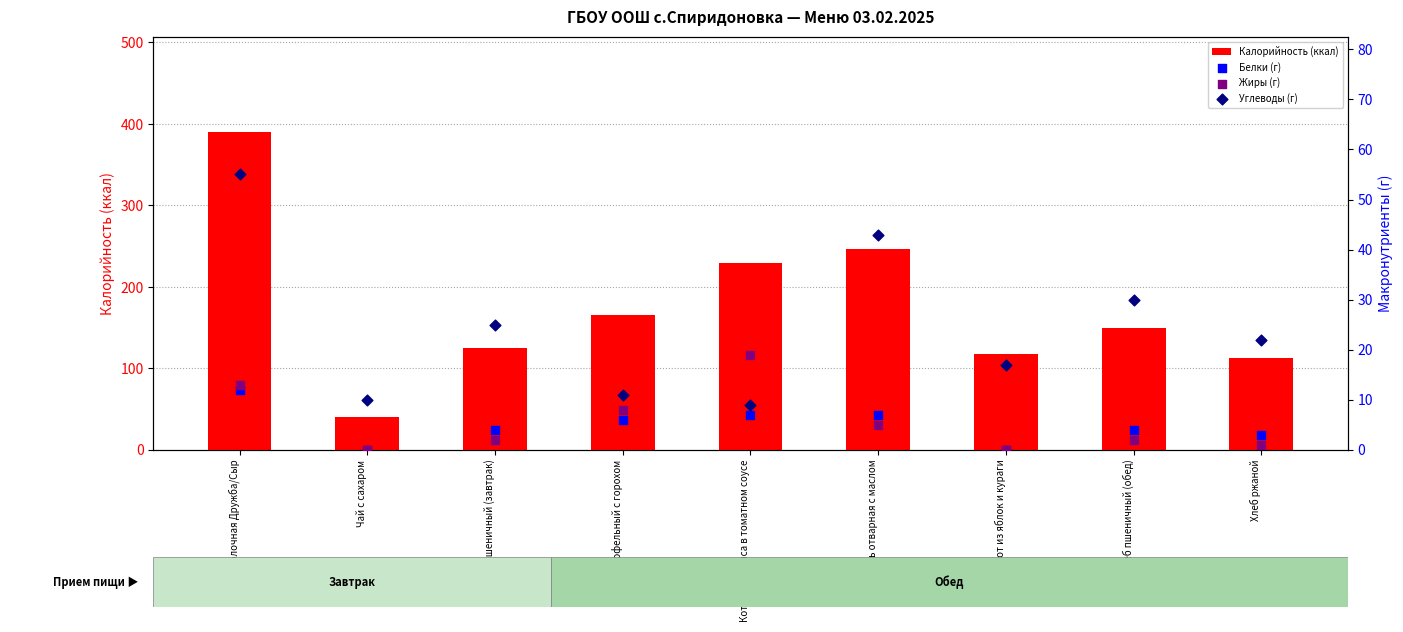

Which series has the widest spread of Y values?

Калорийность (ккал)